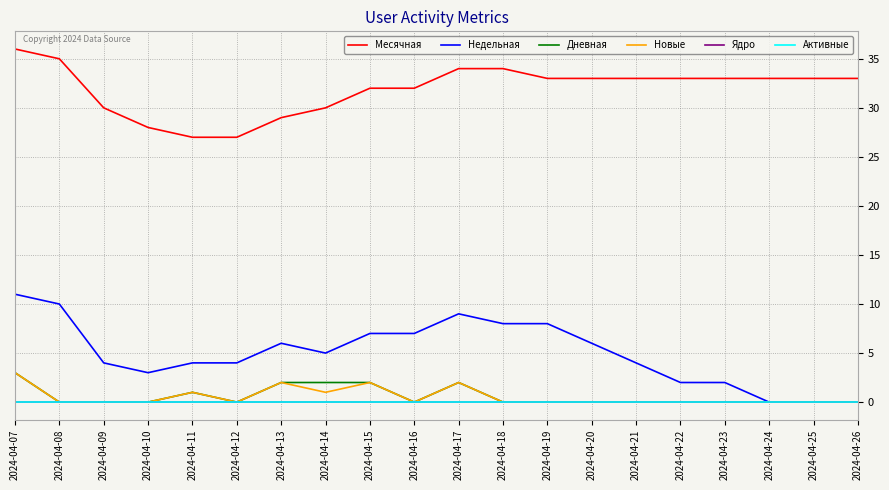

Which has a higher value, 2024-04-10 or 2024-04-25?

2024-04-25